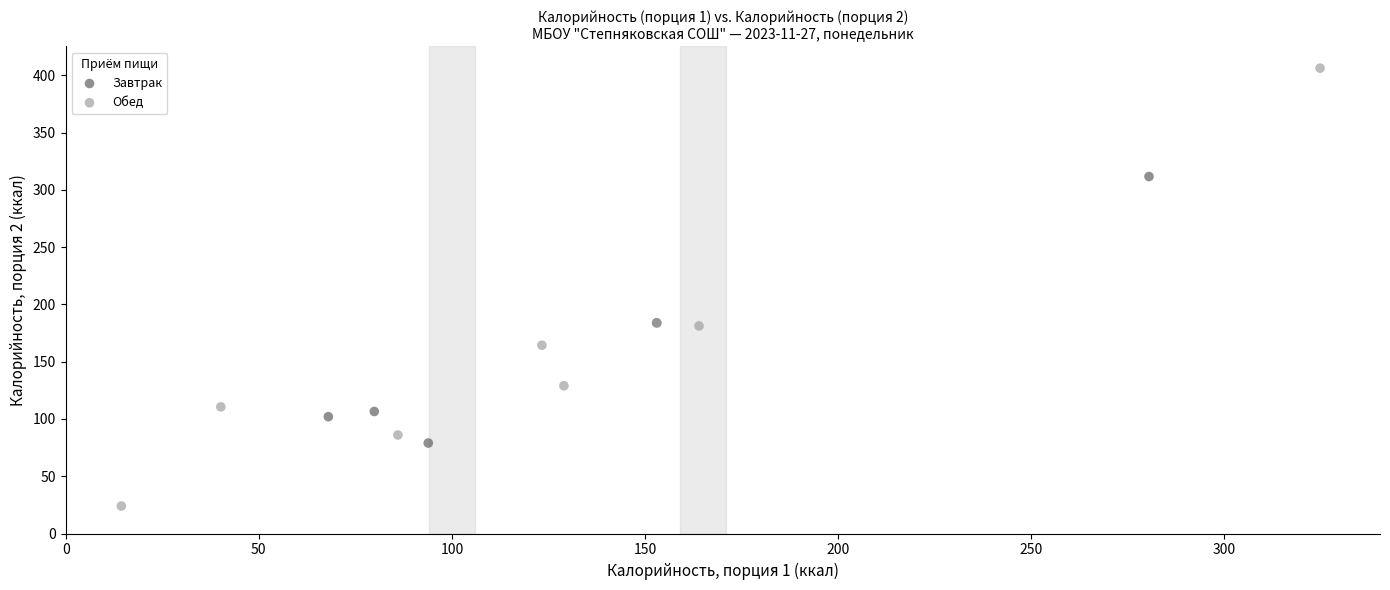

Which series contains the highest Y value?

Обед